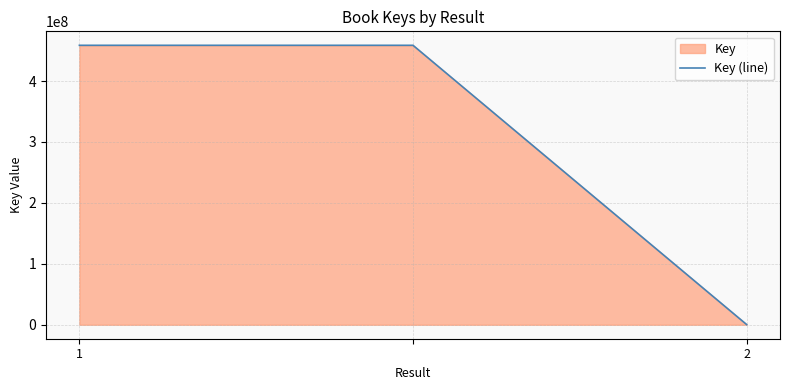

Is it true that the value at 1 is 639470878?

False